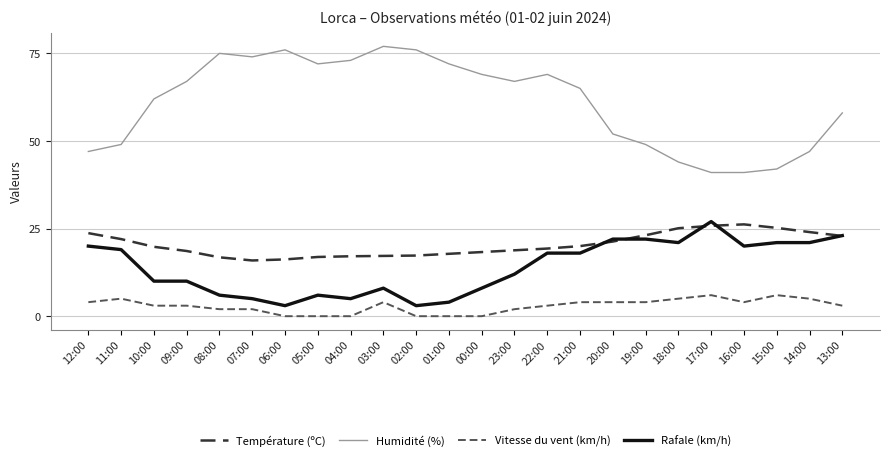

What is the total value across all series at 06:00?

95.2